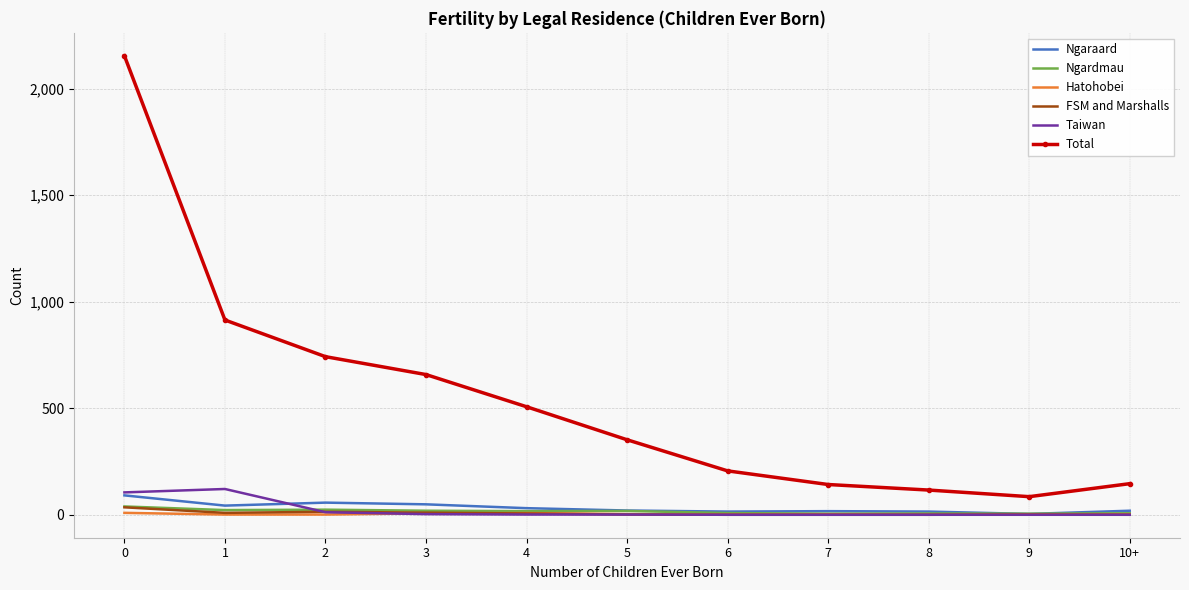

What is the greatest value displayed?

2154